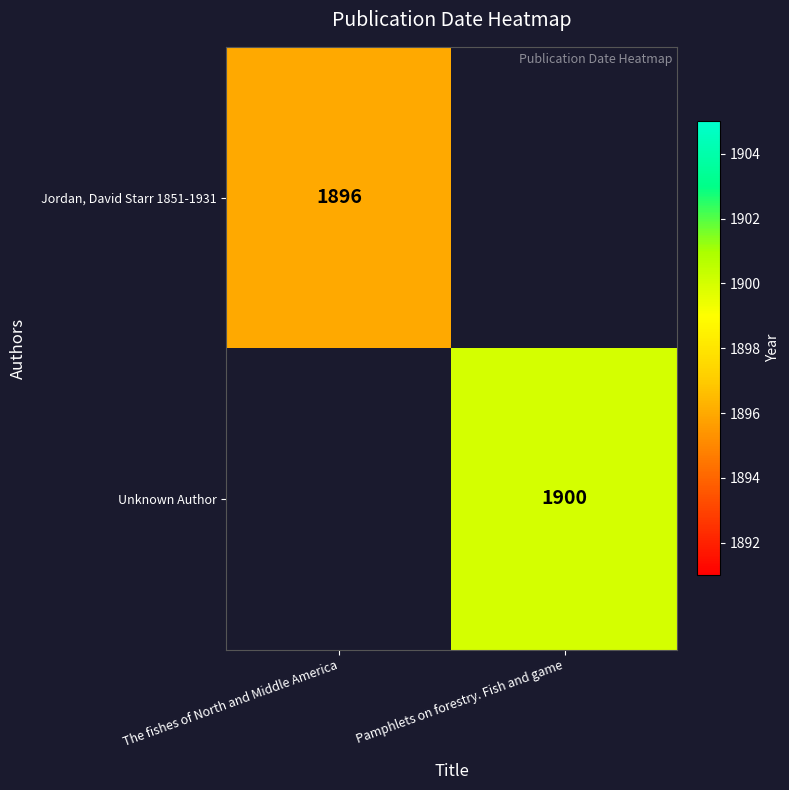

Is it true that Unknown Author equals 2525 at Pamphlets on forestry. Fish and game?

False